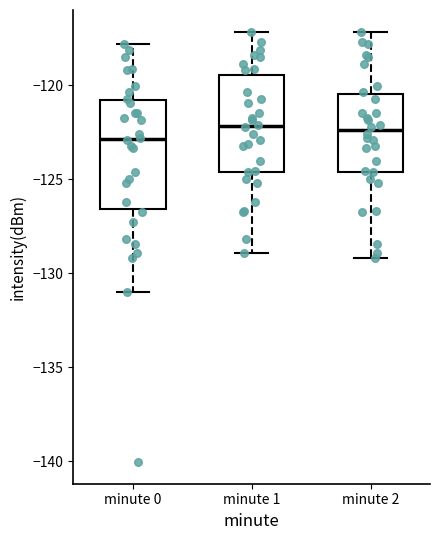

Where does the upper whisker of the box for minute 0 end on the y-axis? The values are not printed on the chart, so give them approximately, as read against the axis.

-118.0